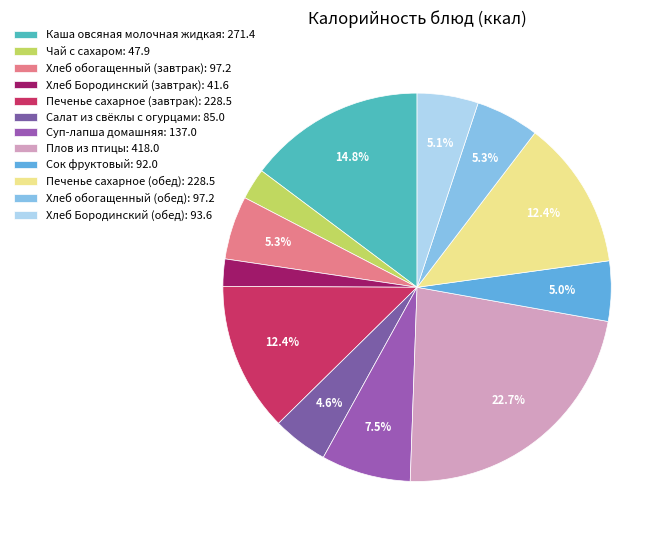

Is there a majority slice in this chart?

No